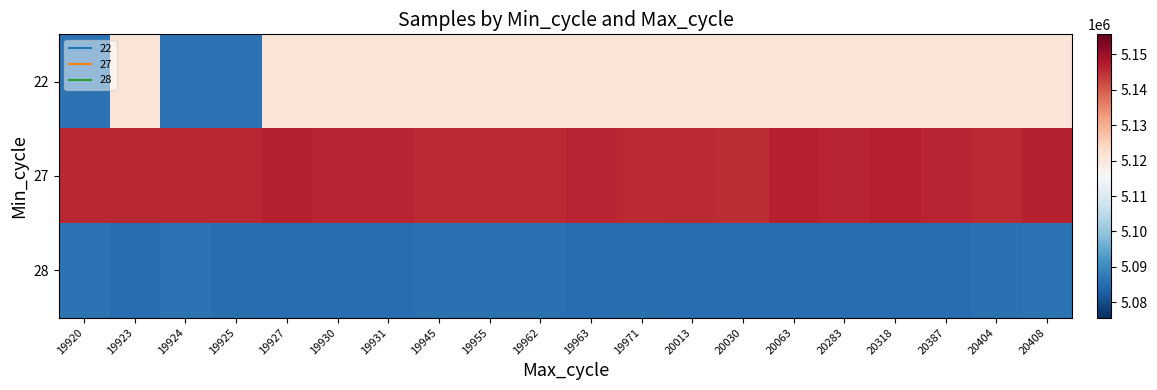

What is the difference between the highest and lowest values at 19930?

60889